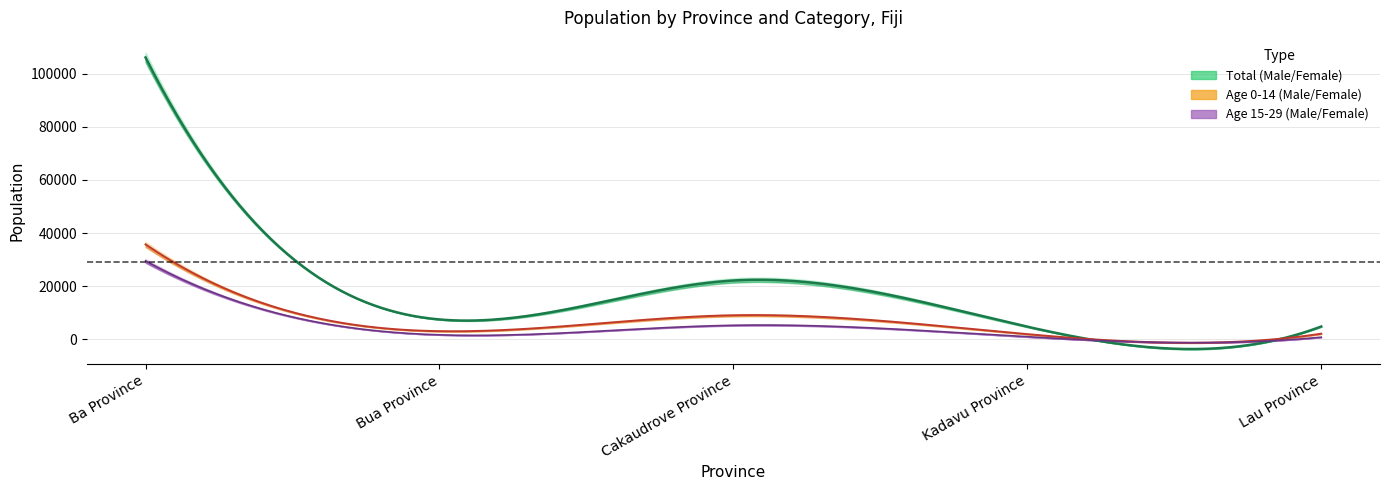

Which series has the widest spread of values?

Total Male